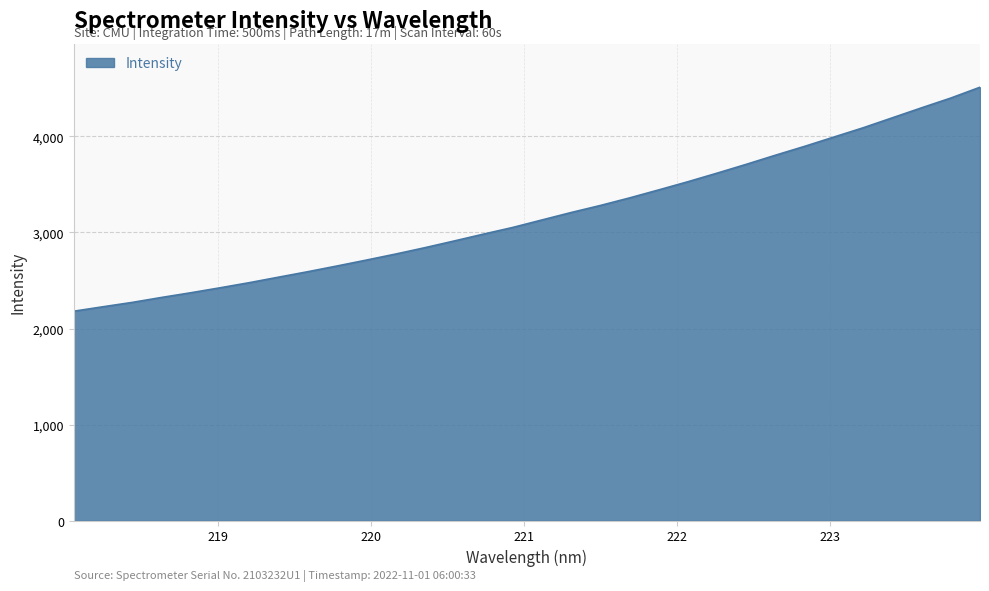

What is the difference between the maximum and minimum values?

2330.8